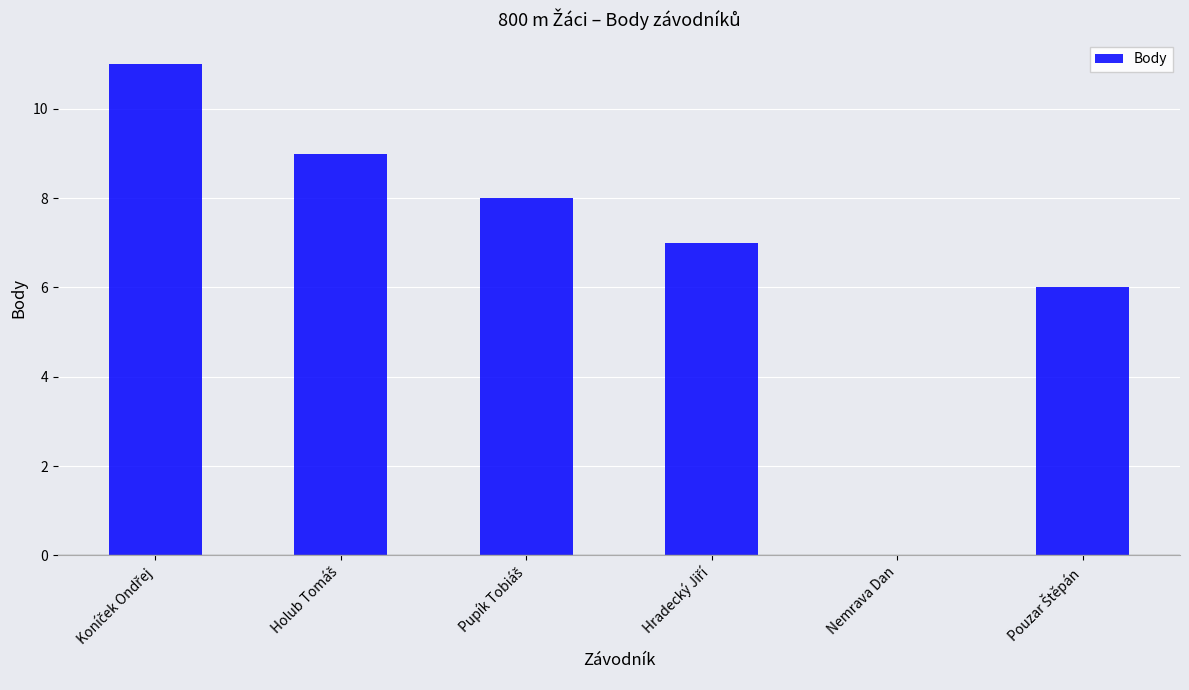

True or false: the data shows 8 at Nemrava Dan.

False